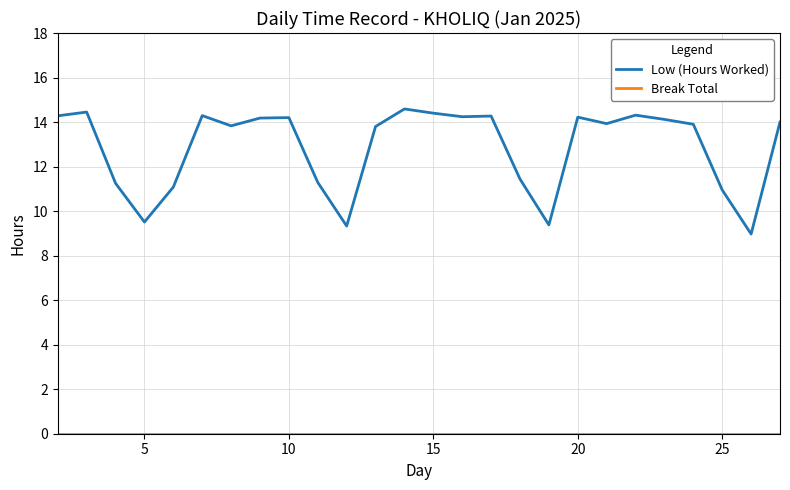

Which series has the largest total across all categories?

Low (Hours Worked)